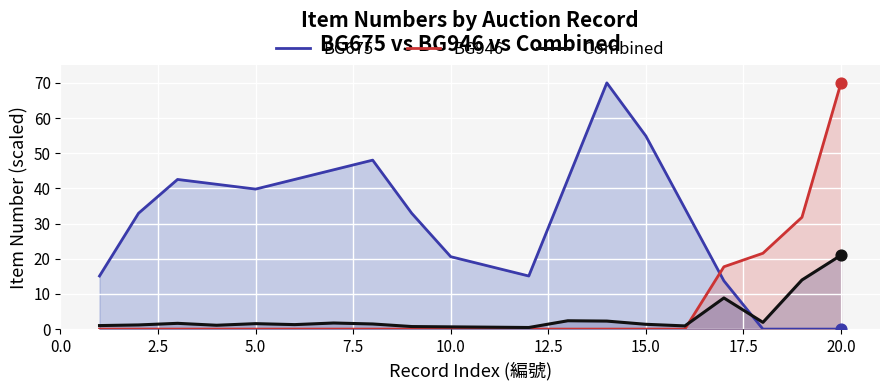

At how many categories does at least one series exceed 41?

9